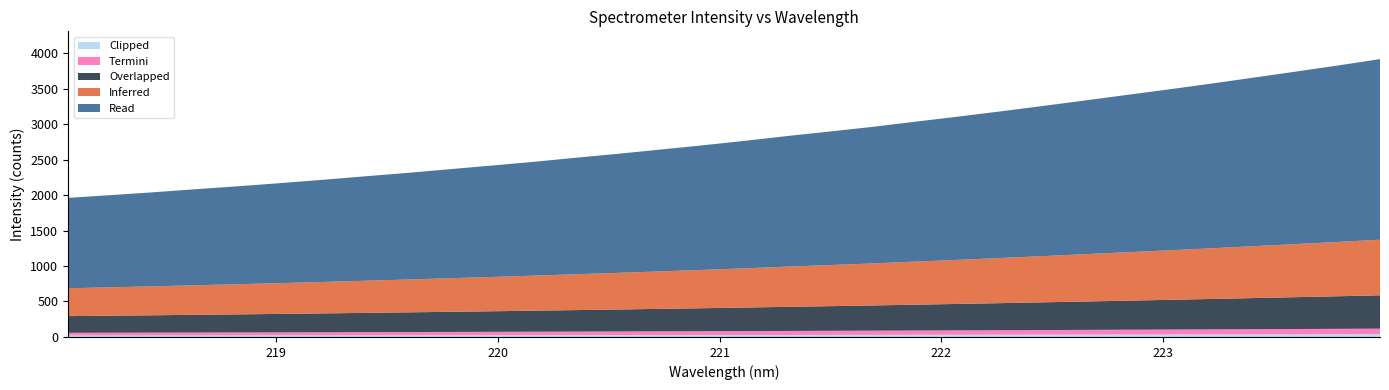

Reading left to right, extract all data points from this chart.

0=1959.4	1=1998.5	2=2038.0	3=2081.4	4=2123.0	5=2167.1	6=2213.8	7=2262.9	8=2311.3	9=2363.5	10=2415.0	11=2468.0	12=2525.8	13=2581.9	14=2641.3	15=2701.1	16=2764.9	17=2832.2	18=2895.3	19=2960.5	20=3032.3	21=3103.1	22=3176.5	23=3252.7	24=3330.5	25=3409.5	26=3487.7	27=3569.0	28=3653.4	29=3738.2	30=3824.6	31=3914.8